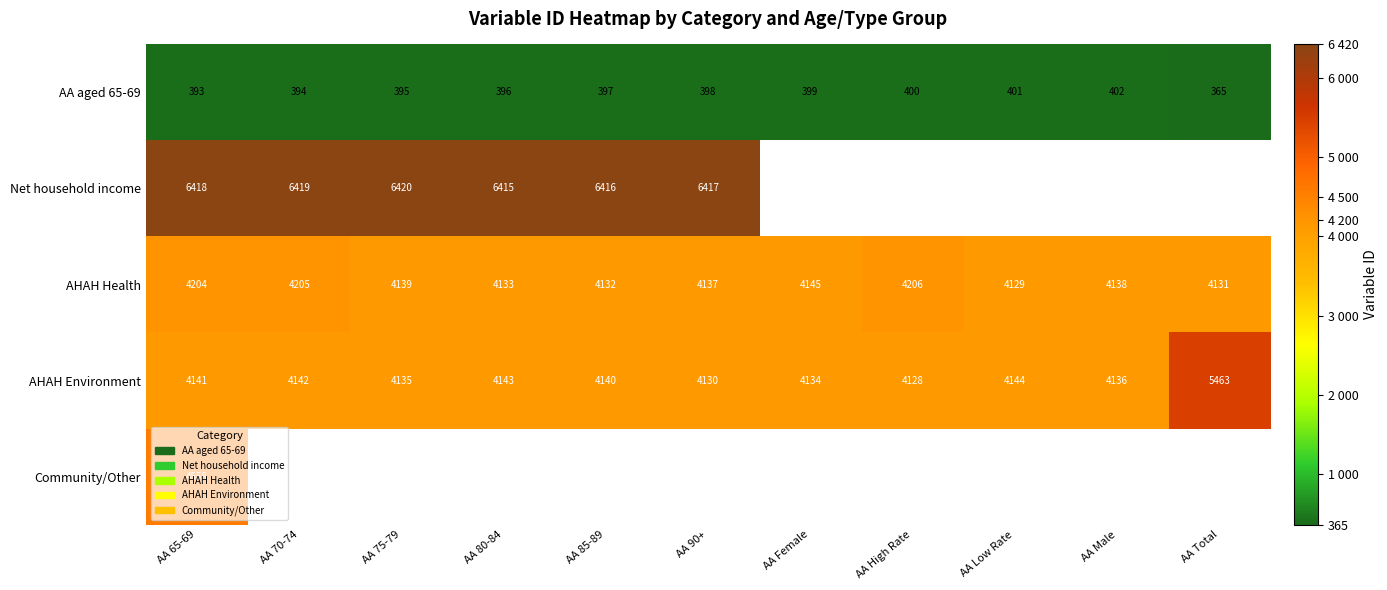

At which category is the sum across all series the highest?

AA 65-69